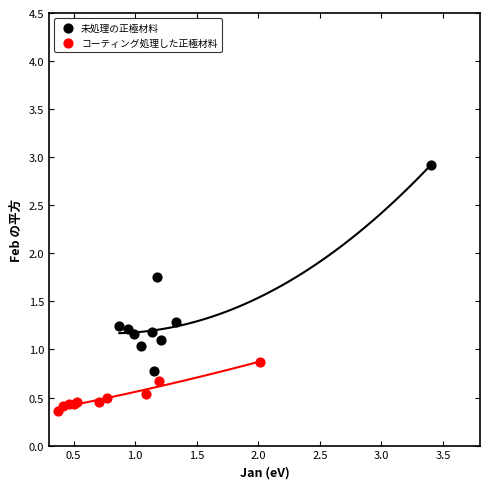

Which series contains the highest Y value?

未処理の正極材料